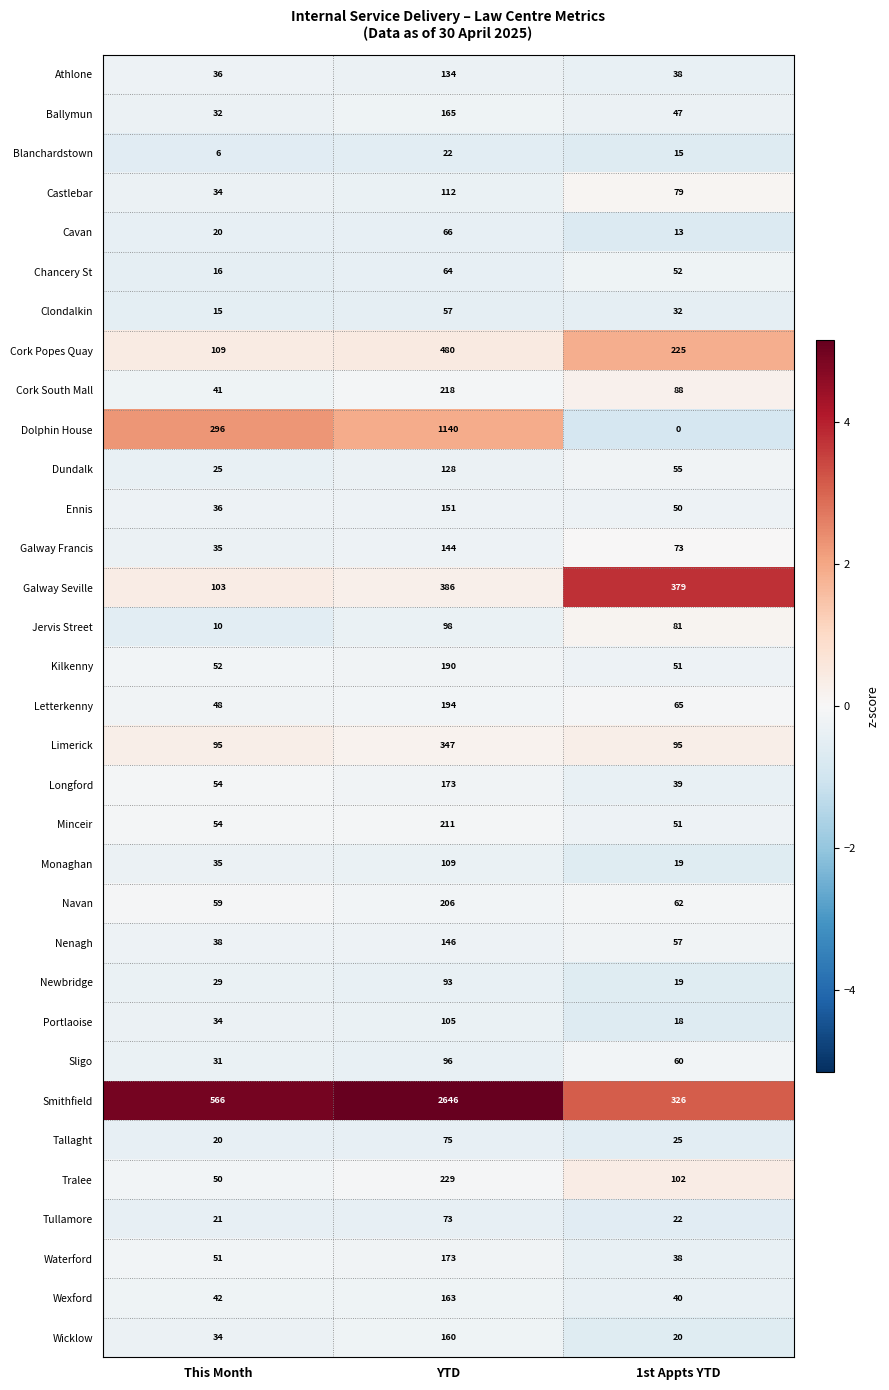

How many distinct data groups are displayed?

33